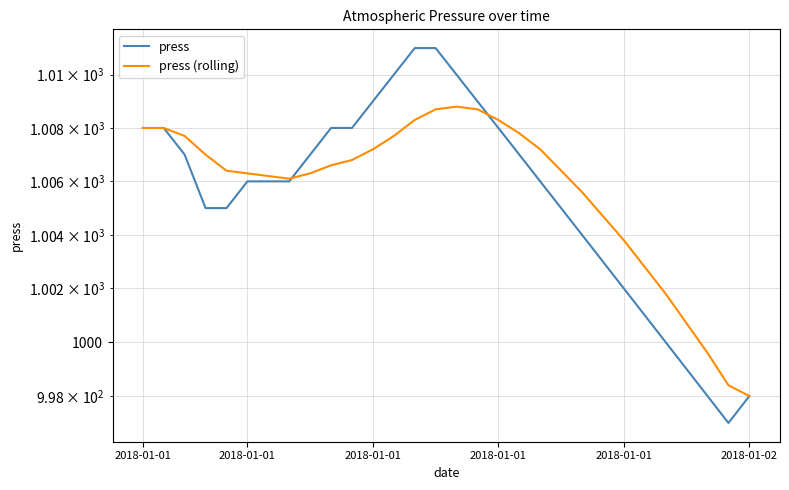

Rank the series by their maximum value, from highest to lowest.

press, press (rolling)